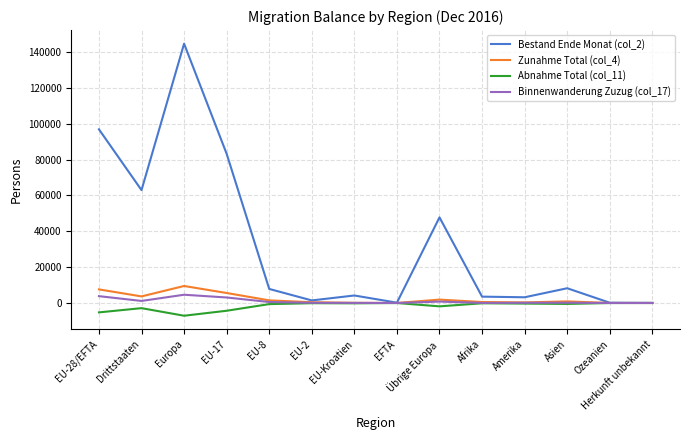

At which category is the sum across all series the highest?

Europa